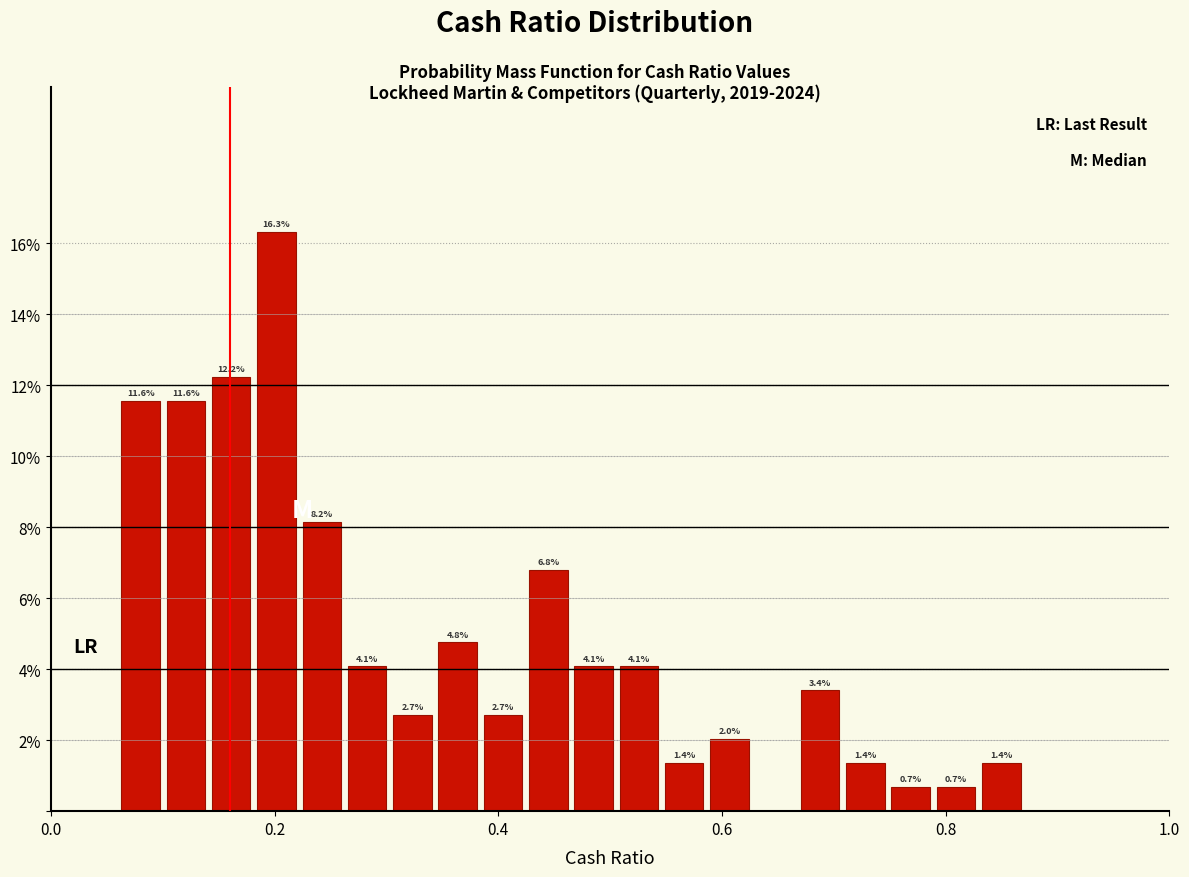

Read against the x-axis, roughly where is the centre of the tallest bar?

0.20